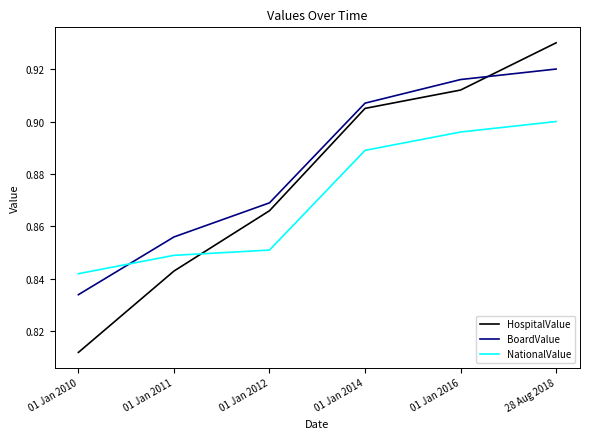

List the series in order of their peak value, lowest first.

NationalValue, BoardValue, HospitalValue